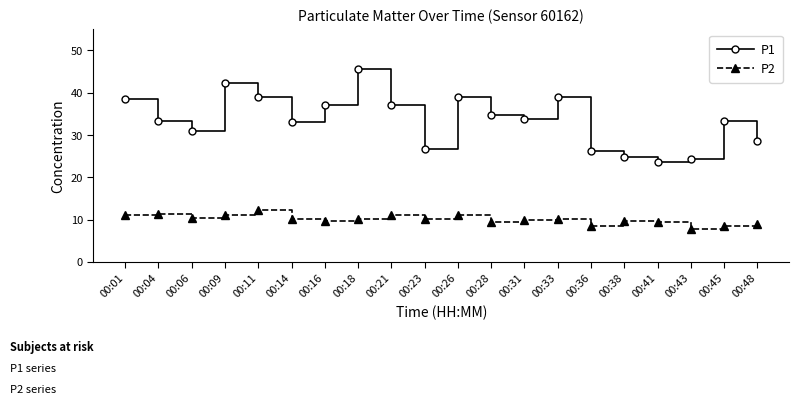

Which series has the largest range (max minus min)?

P1